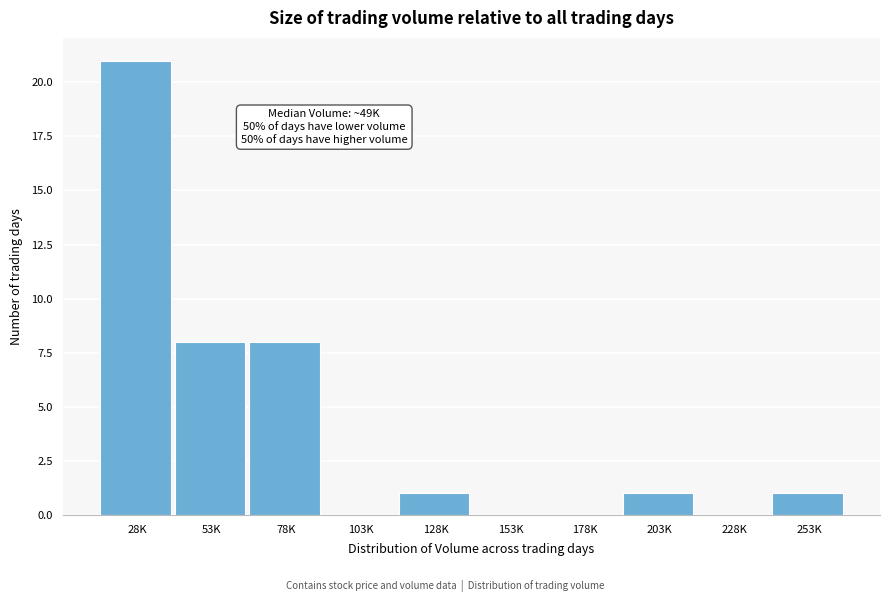

Reading left to right, list all the values displayed in this chart.

28K=21	53K=8	78K=8	103K=0	128K=1	153K=0	178K=0	203K=1	228K=0	253K=1